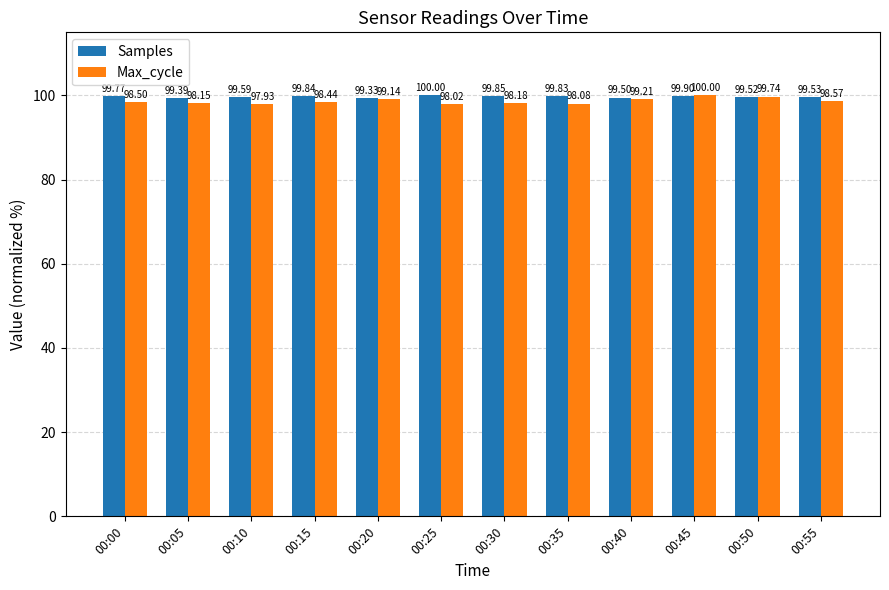

What is the average value of the Max_cycle series?

98.7